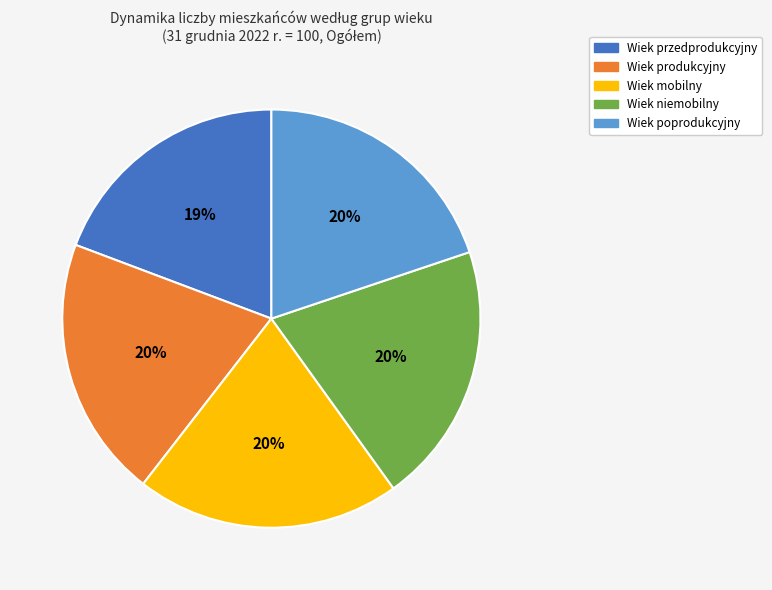

To the nearest percent, what is the difference between the Wiek produkcyjny and Wiek przedprodukcyjny slice percentages?

1%